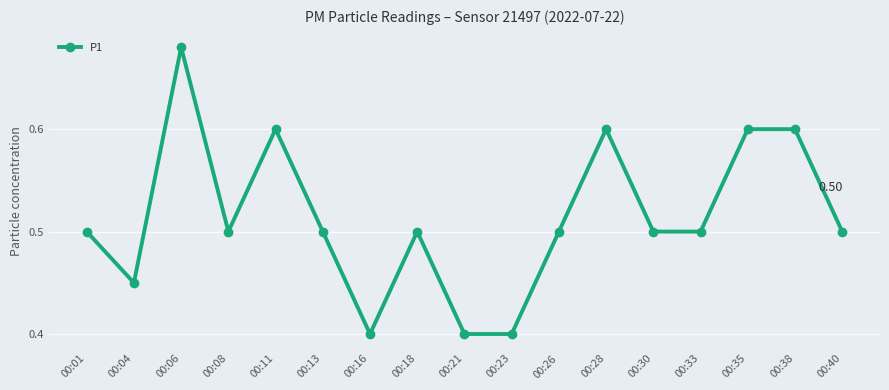

At which category does the data reach its first local peak?

00:06